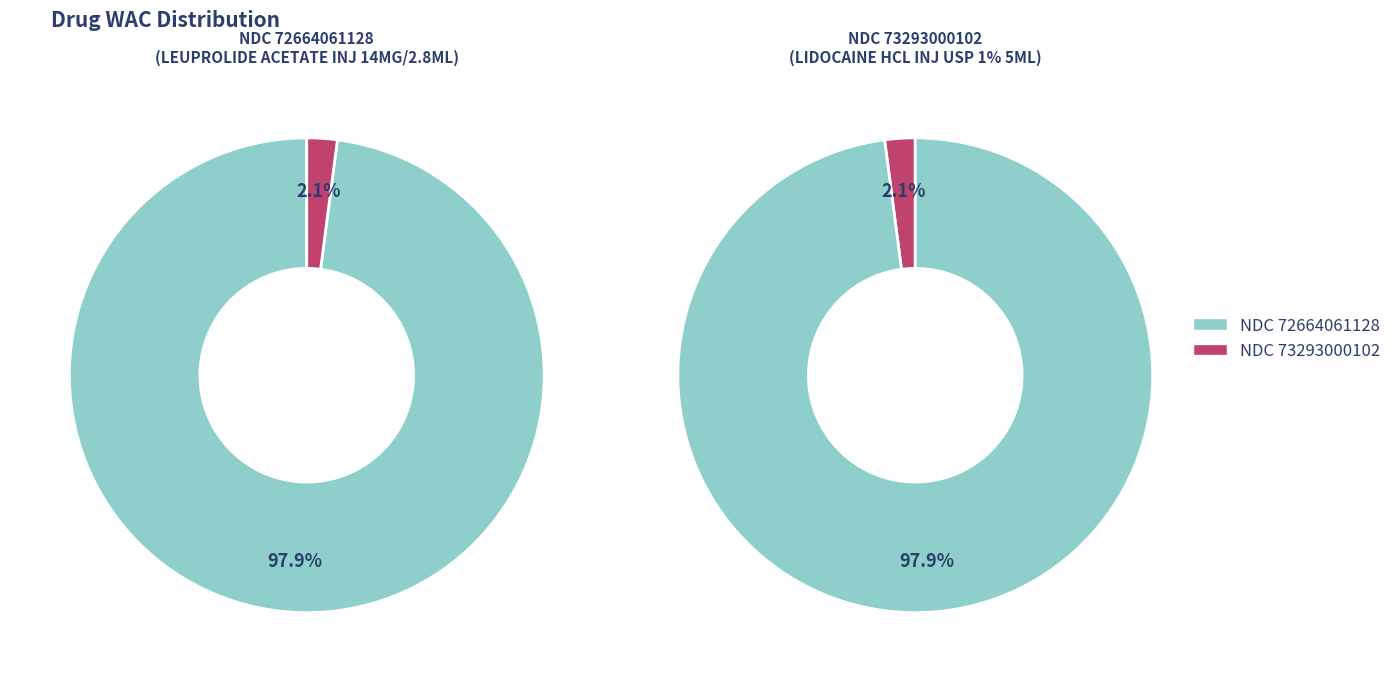

How many slices are in this pie chart?

2